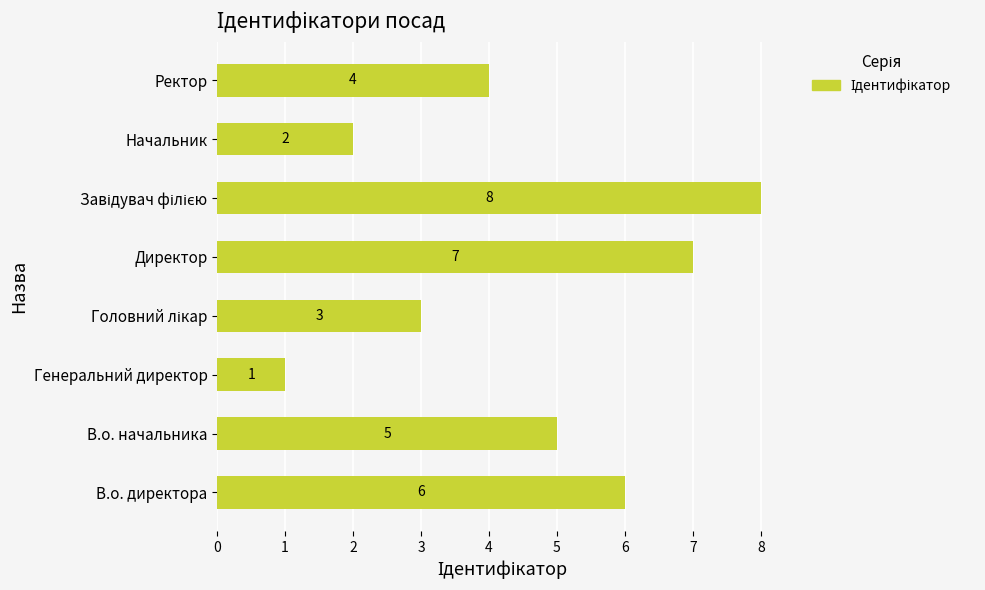

What is the difference between the second highest and second lowest values?

5